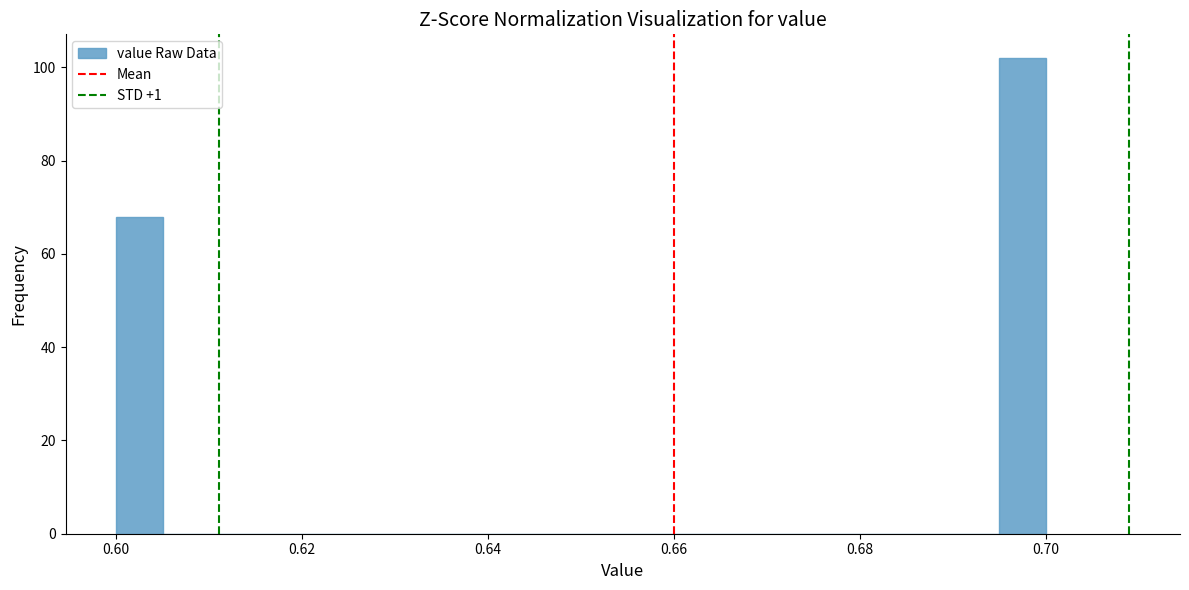

Around what value on the x-axis is the tallest bar? Give the approximate position of its centre, as read against the axis.

0.698